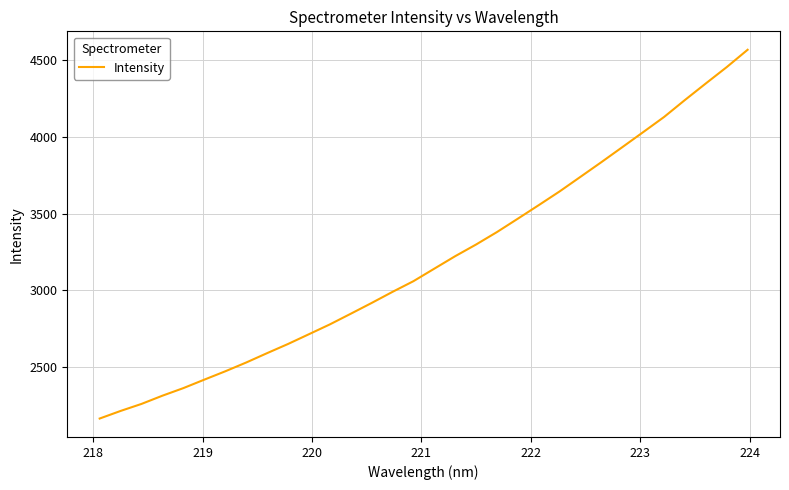

What is the difference between the maximum and minimum values?

2405.3